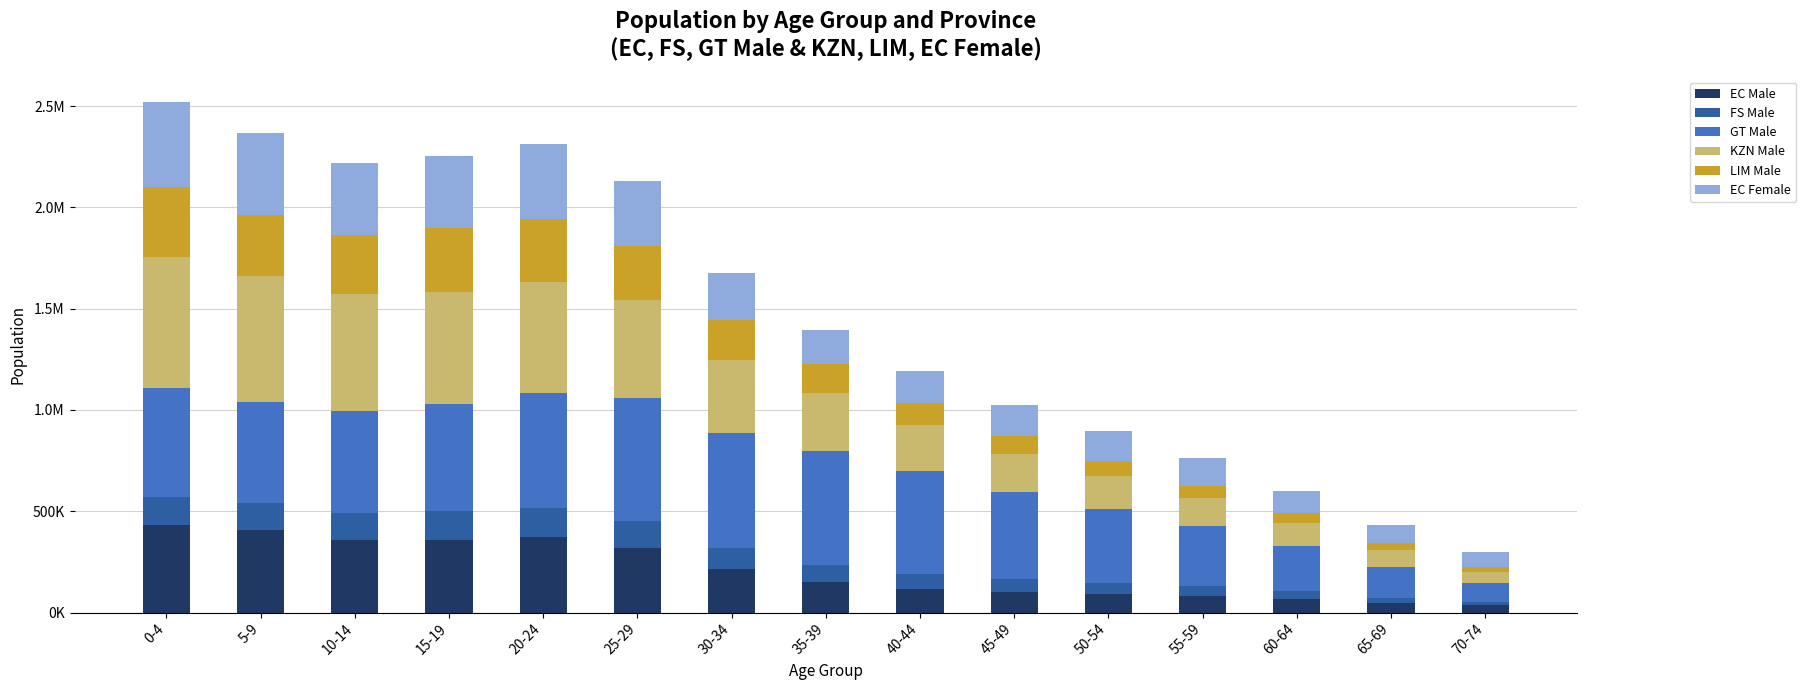

The GT Male series shows 262287.3 at 65-69. True or false?

False